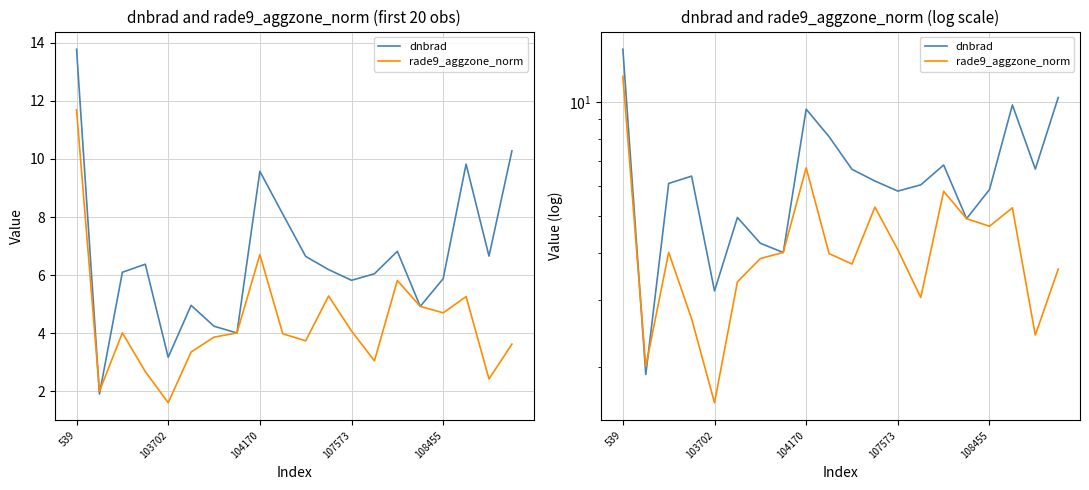

What is the difference between the second highest and minimum values in the rade9_aggzone_norm series?

5.1